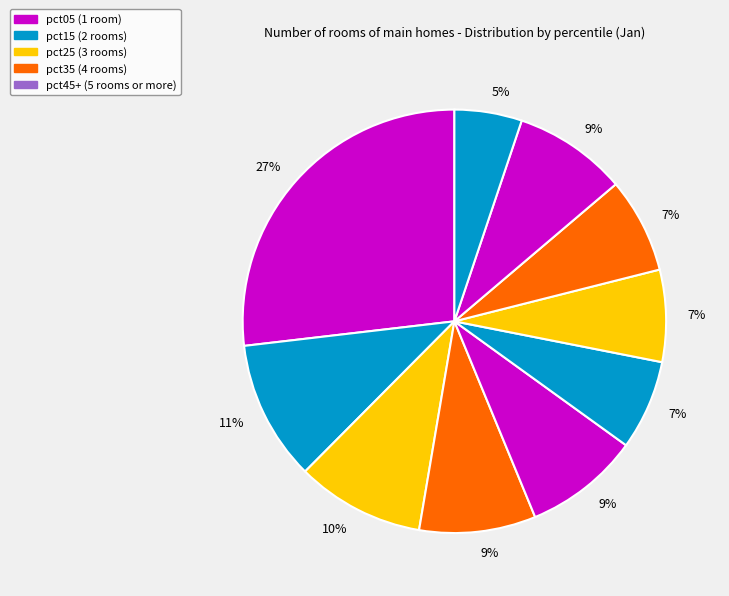

To the nearest percent, what is the difference between the largest and smallest slice percentages?

22%